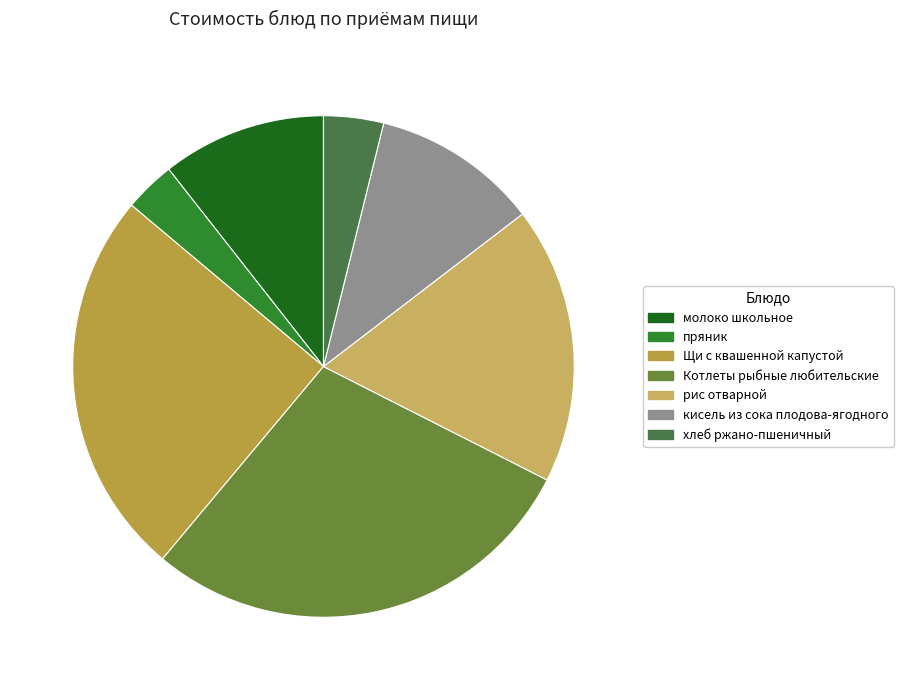

To the nearest percent, what is the difference between the молоко школьное and хлеб ржано-пшеничный slice percentages?

7%